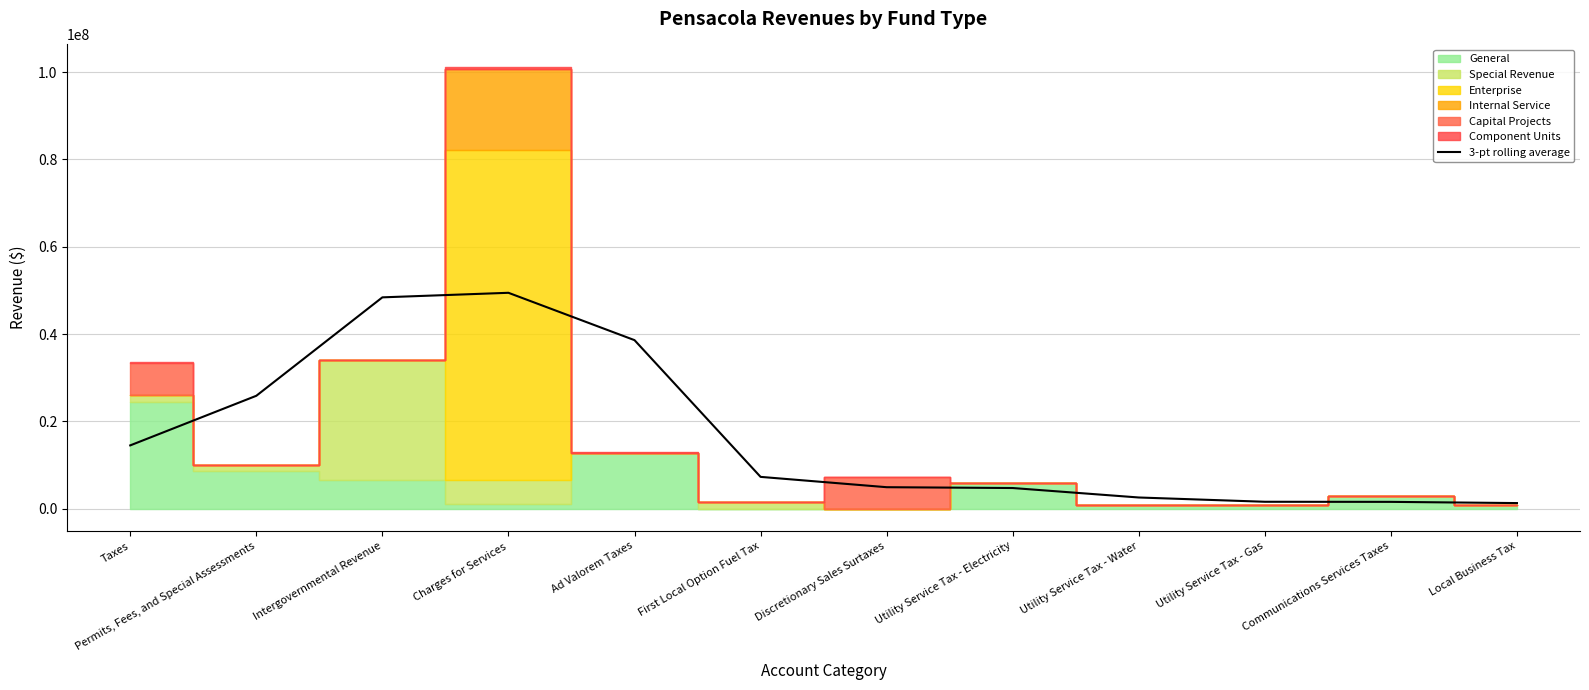

How many lines are shown in the chart?

1